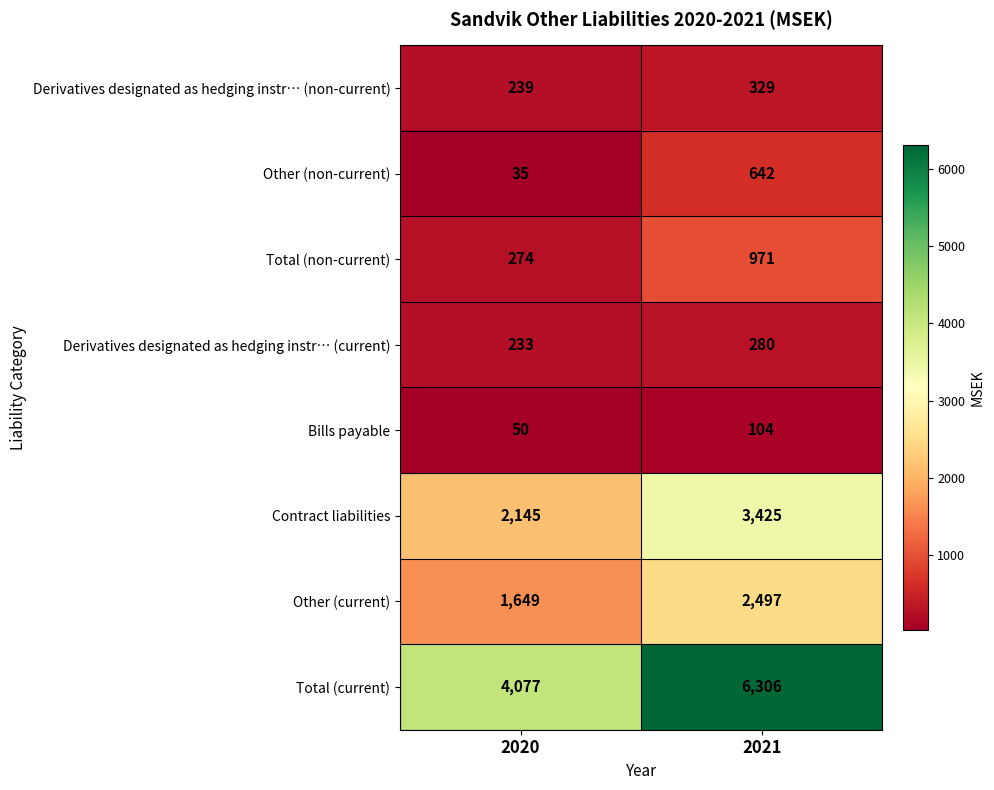

The Total (non-current) series shows 274 at 2020. True or false?

True